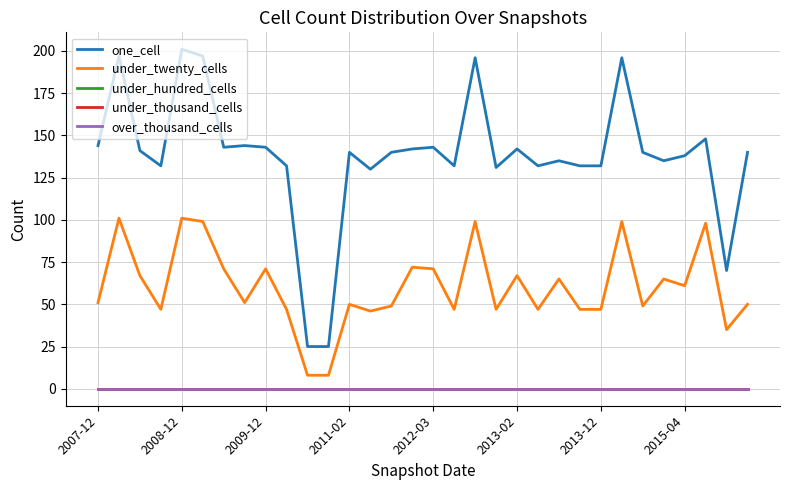

How many lines are shown in the chart?

5